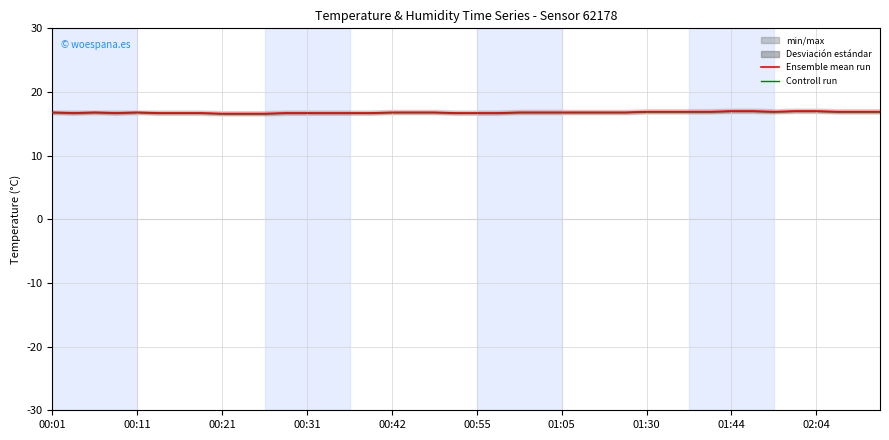

Reading right to left, extract all data points from this chart.

Ensemble mean run: 16.9	16.9	16.9	17.0	17.0	16.9	17.0	17.0	16.9	16.9	16.9	16.9	16.8	16.8	16.8	16.8	16.8	16.8	16.7	16.7	16.7	16.8	16.8	16.8	16.7	16.7	16.7	16.7	16.7	16.6	16.6	16.6	16.7	16.7	16.7	16.8	16.7	16.8	16.7	16.8
Controll run: 16.8	16.8	16.8	16.9	16.9	16.8	16.9	16.9	16.8	16.8	16.8	16.8	16.8	16.8	16.8	16.8	16.8	16.8	16.6	16.6	16.6	16.8	16.8	16.8	16.6	16.6	16.6	16.6	16.6	16.6	16.6	16.6	16.6	16.6	16.6	16.8	16.6	16.8	16.6	16.8